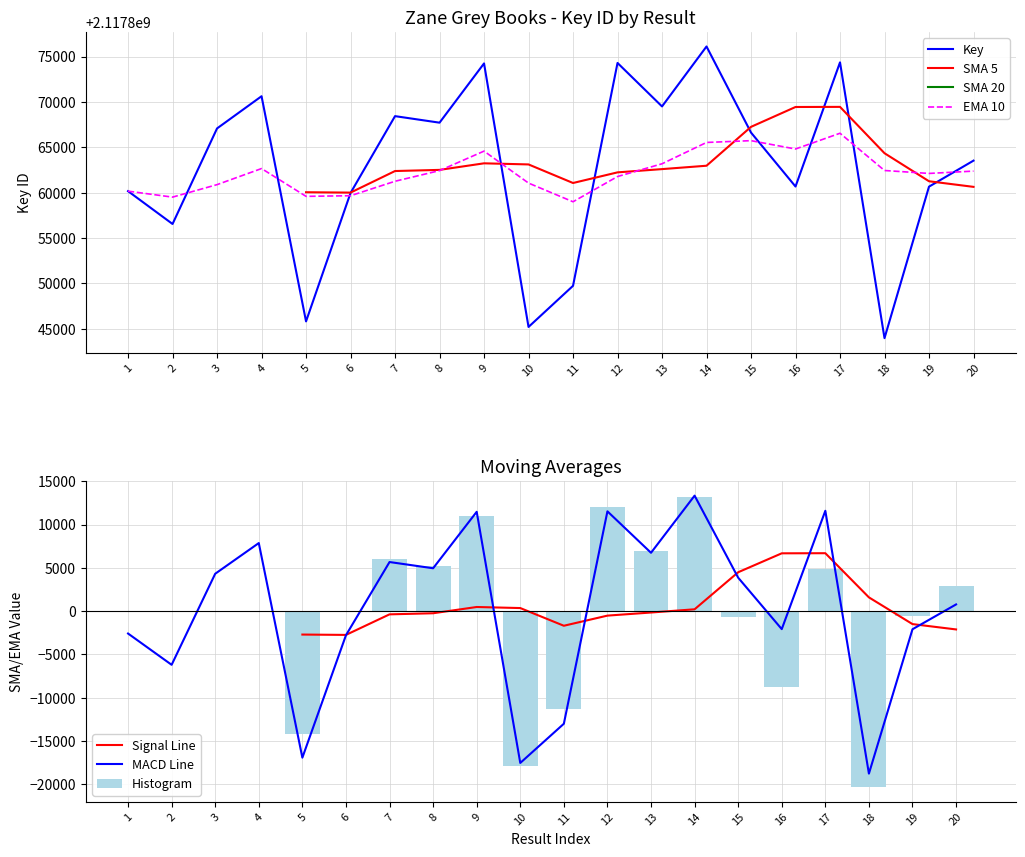

What is the difference between the maximum and minimum values?

32130